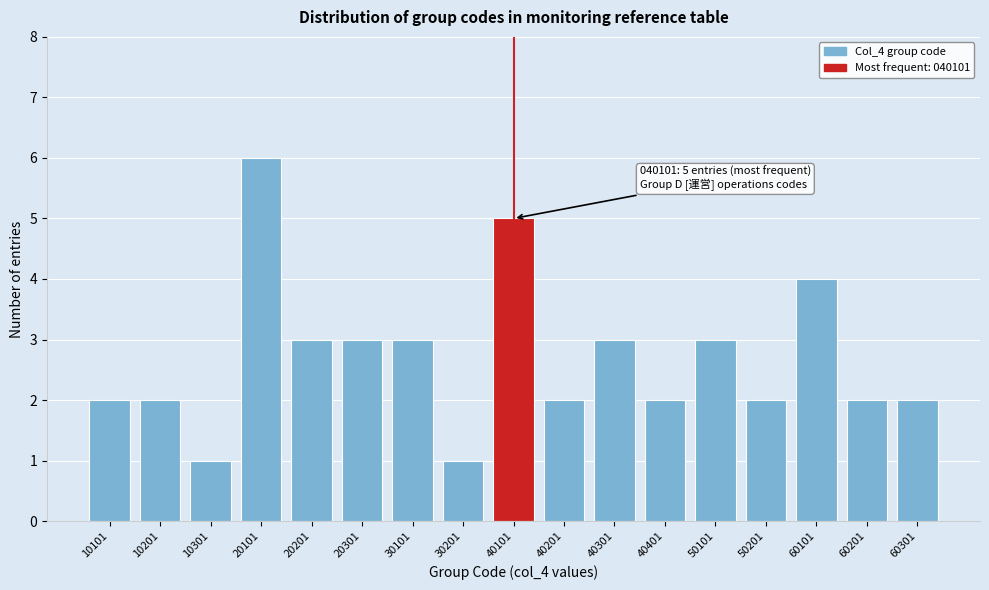

Reading left to right, what are all the values shown in this chart?

10101=2	10201=2	10301=1	20101=6	20201=3	20301=3	30101=3	30201=1	40101=5	40201=2	40301=3	40401=2	50101=3	50201=2	60101=4	60201=2	60301=2